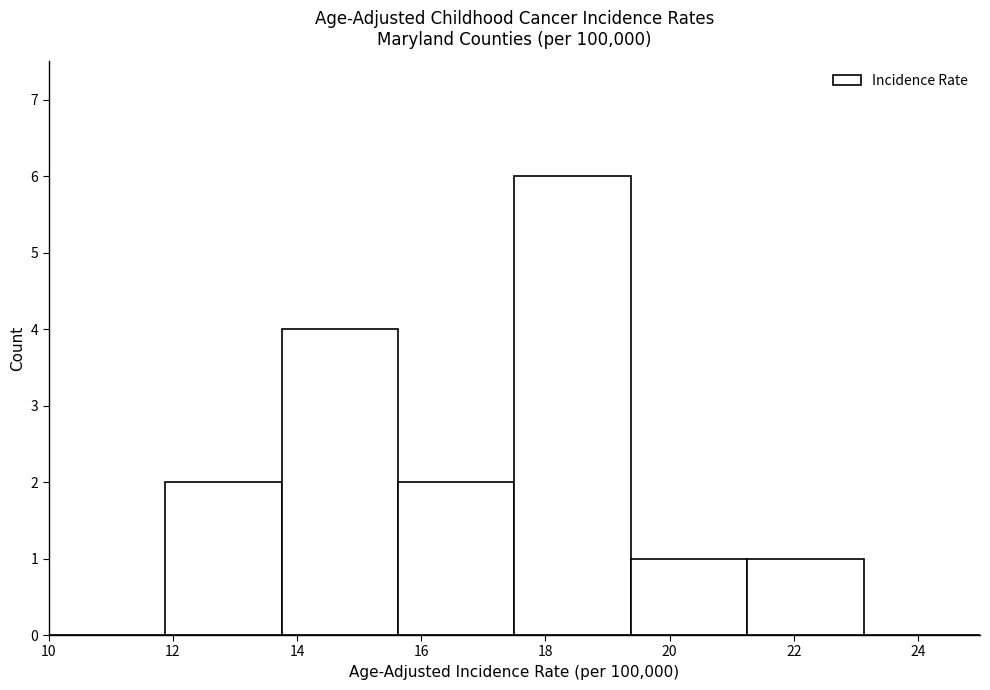

Reading left to right, transcribe this chart: for each bar, give the range it covers on the x-axis and its height. Neither the bar edges nor the heights are printed on the chart, so give them approximately, as read against the axes.

10.0 to 11.8: 0
11.8 to 13.8: 2
13.8 to 15.6: 4
15.6 to 17.6: 2
17.6 to 19.4: 6
19.4 to 21.2: 1
21.2 to 23.2: 1
23.2 to 25.0: 0